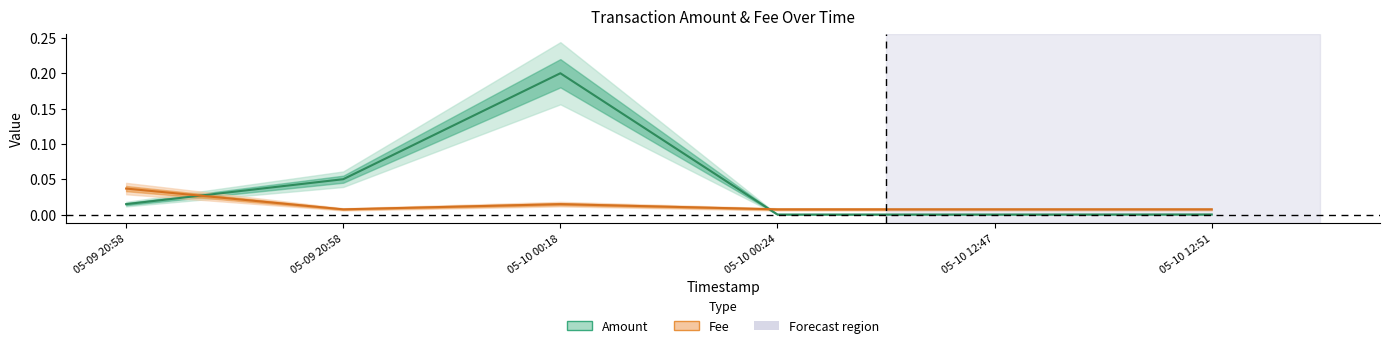

In Amount, how many points are higher than both neighbors (excluding endpoints)?

1